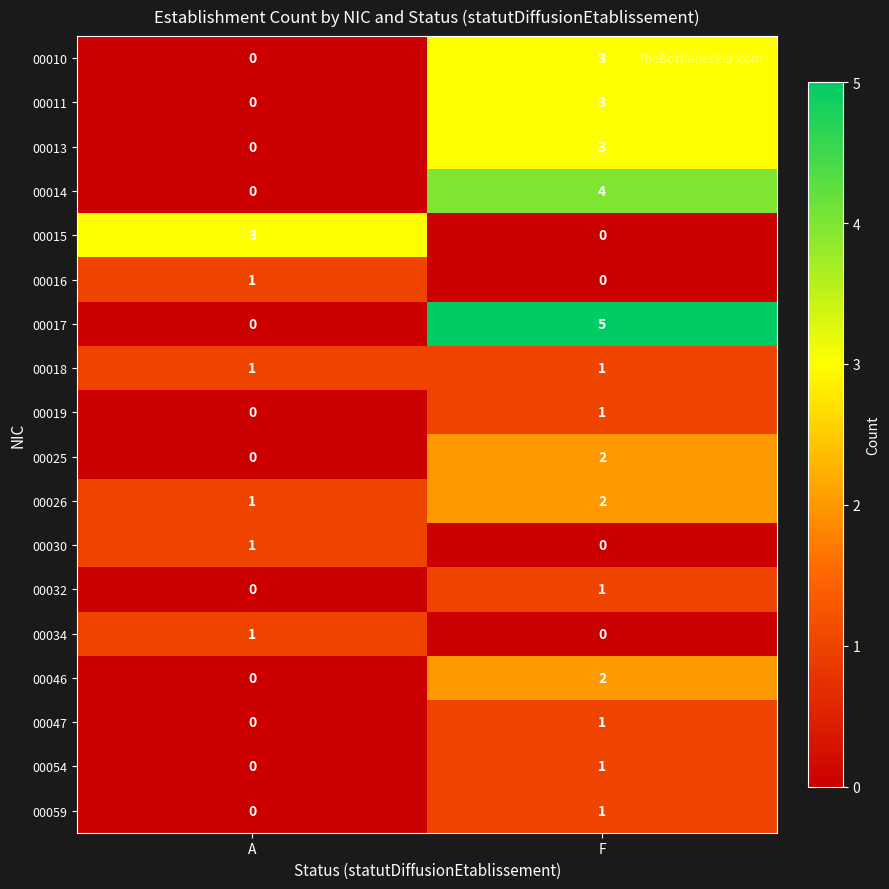

What is the greatest value displayed?

5